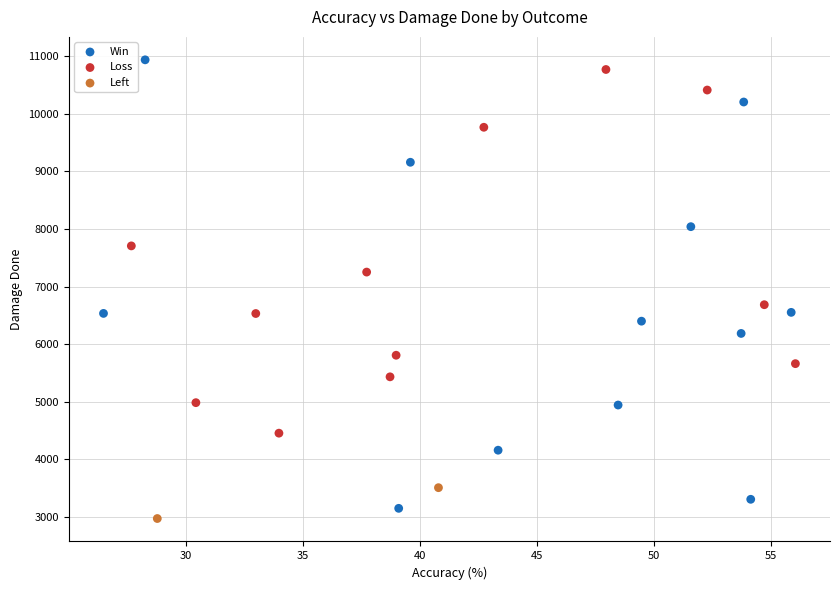

What are all the series names shown in the legend?

Win, Loss, Left